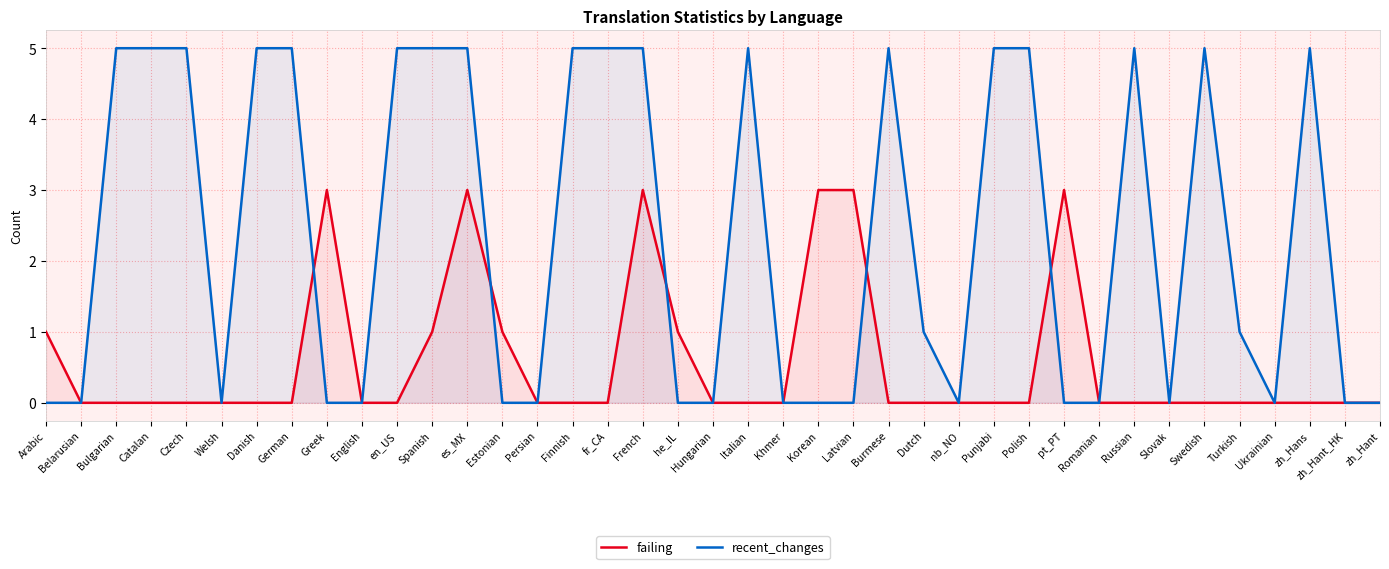

In recent_changes, how many points are higher than both neighbors (excluding endpoints)?

5